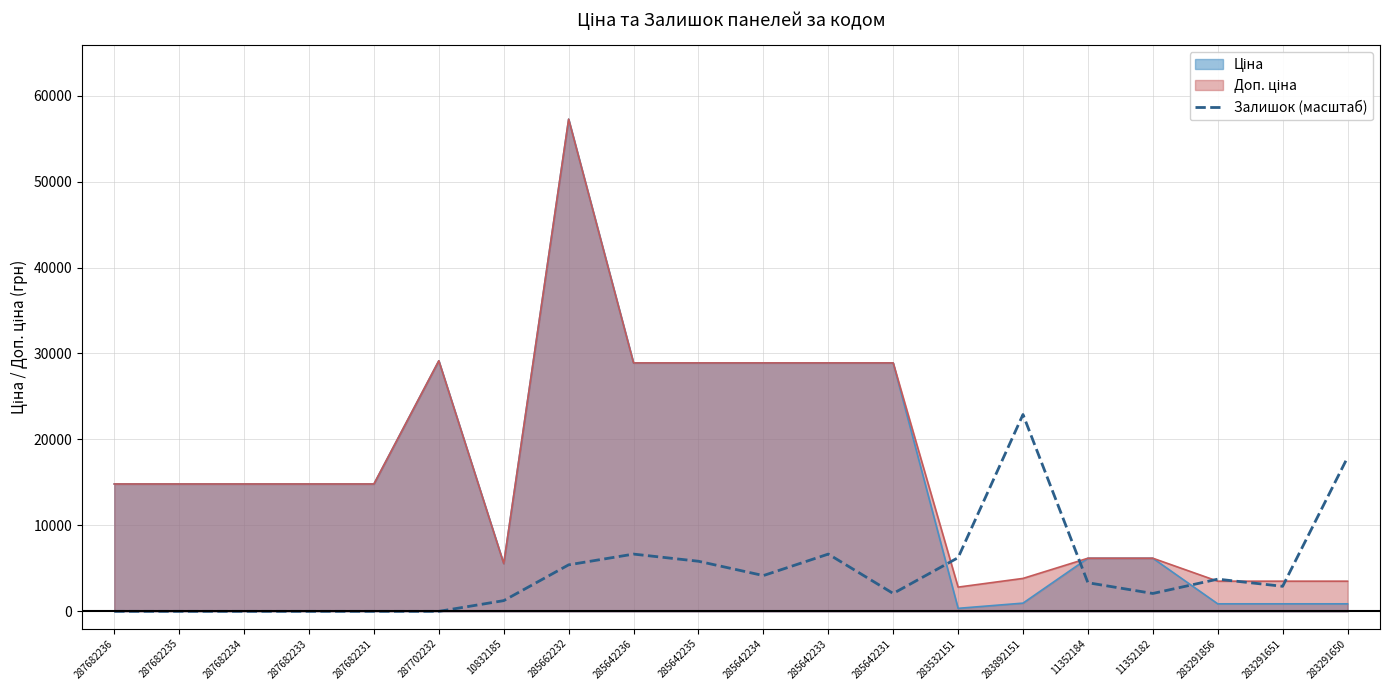

At which category is the sum across all series the highest?

285662232